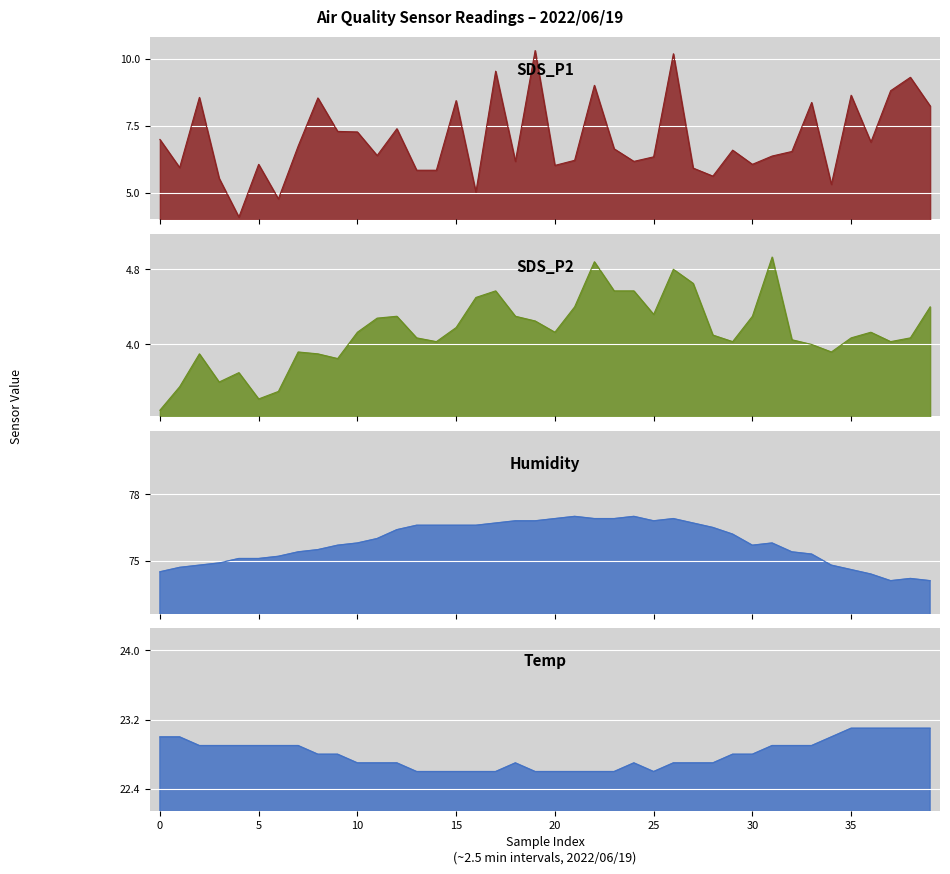

How many lines are shown in the chart?

4